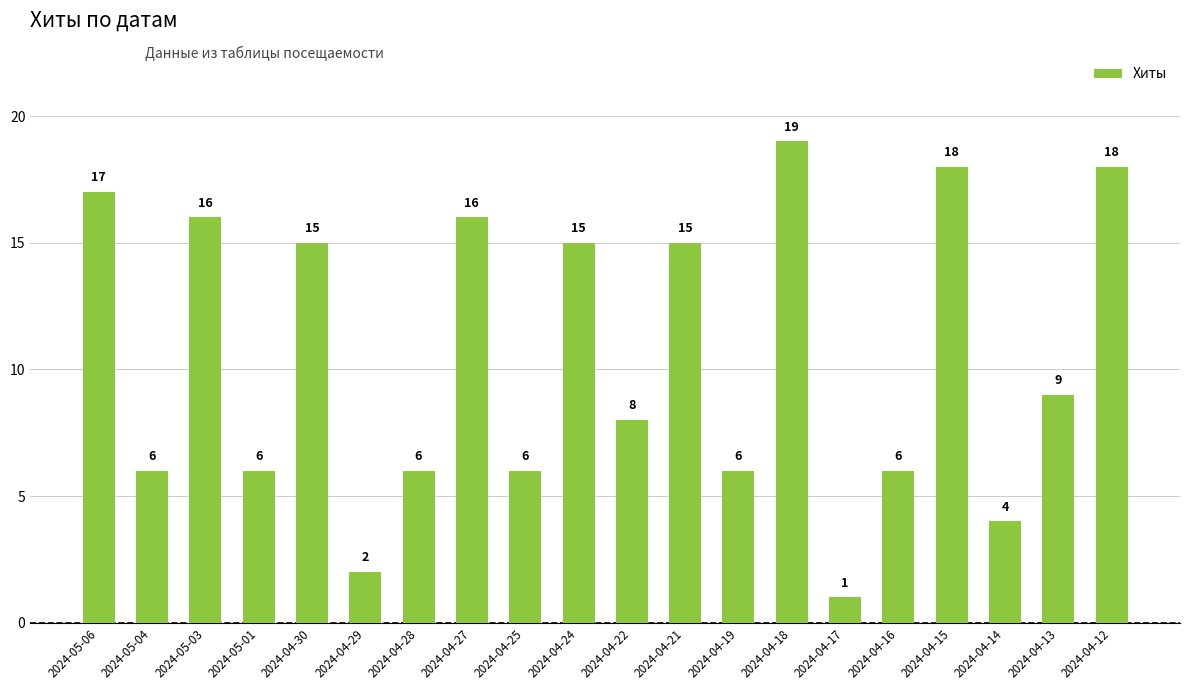

Where does the data first go above 9?

2024-05-06